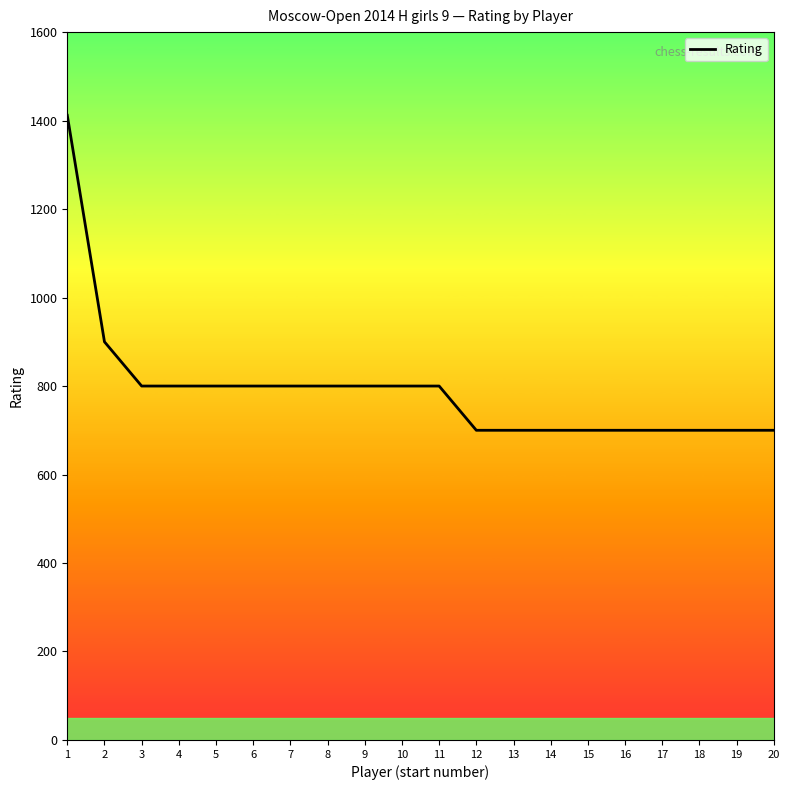

What is the sum of all values?

15812